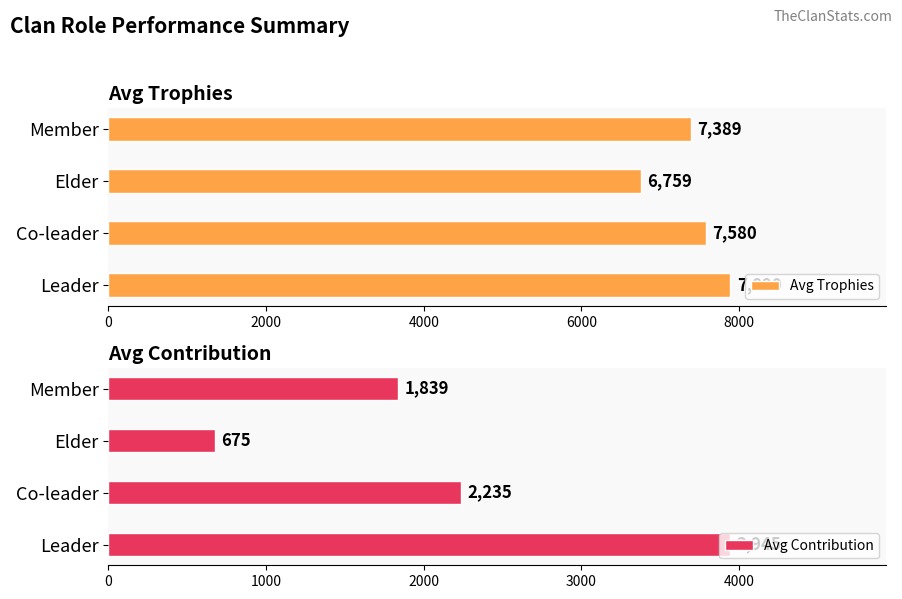

Where is Avg Trophies nearest to the value 7324?

Member